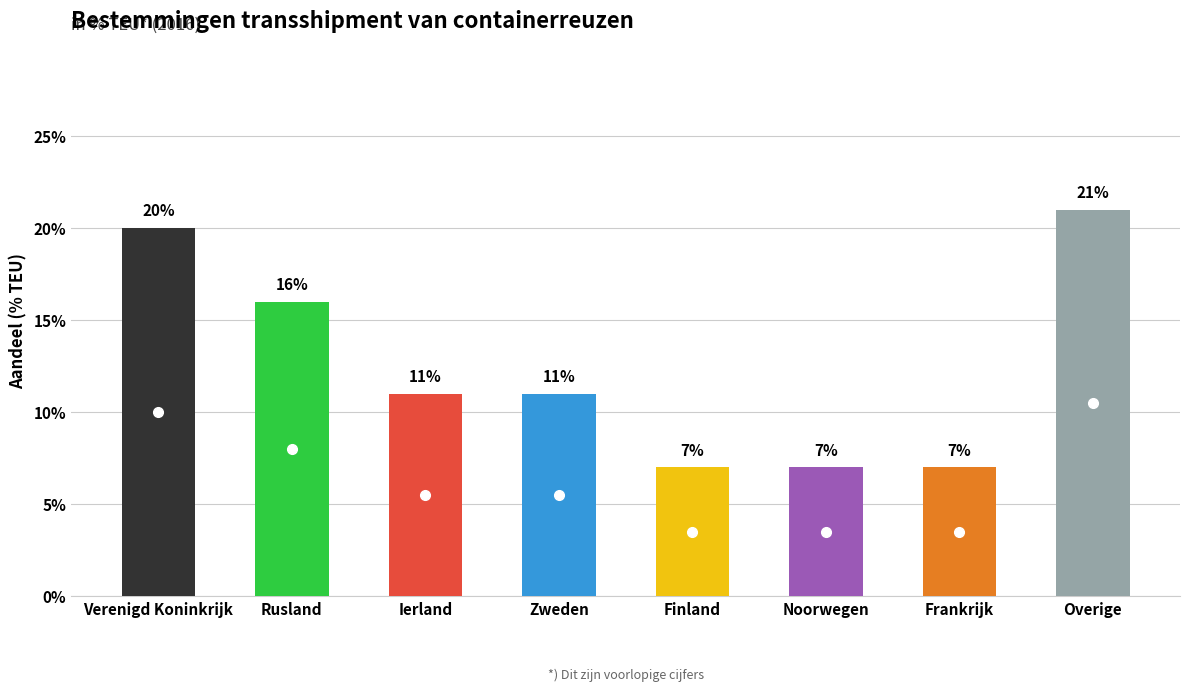

Are the bars horizontal?

No